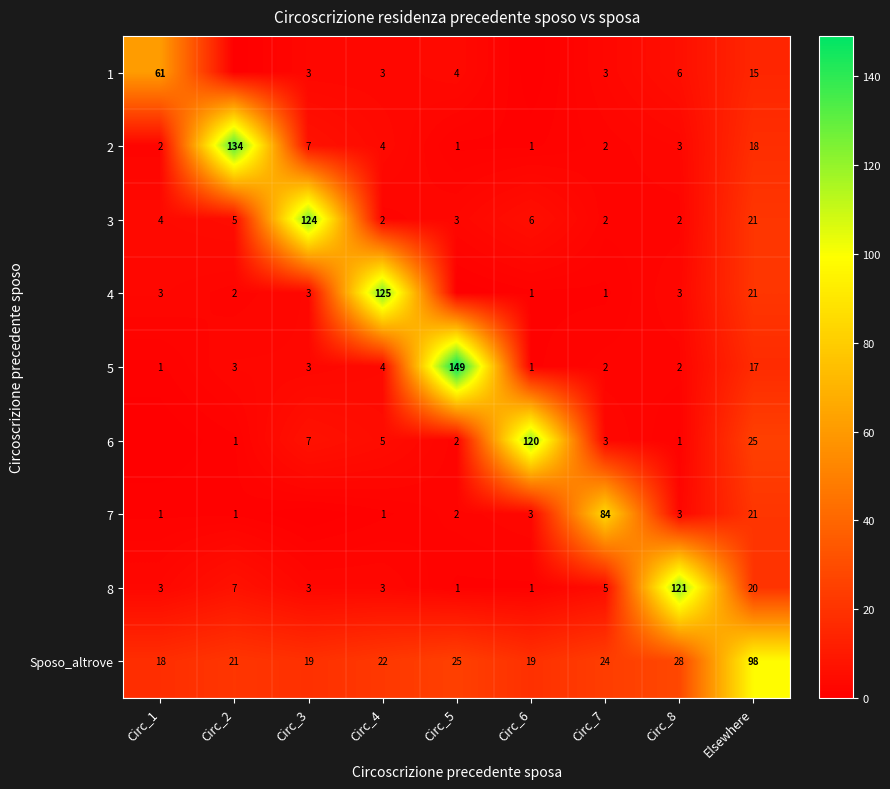

What is the sum of the 7 values at Circ_6 and Circ_1?

4